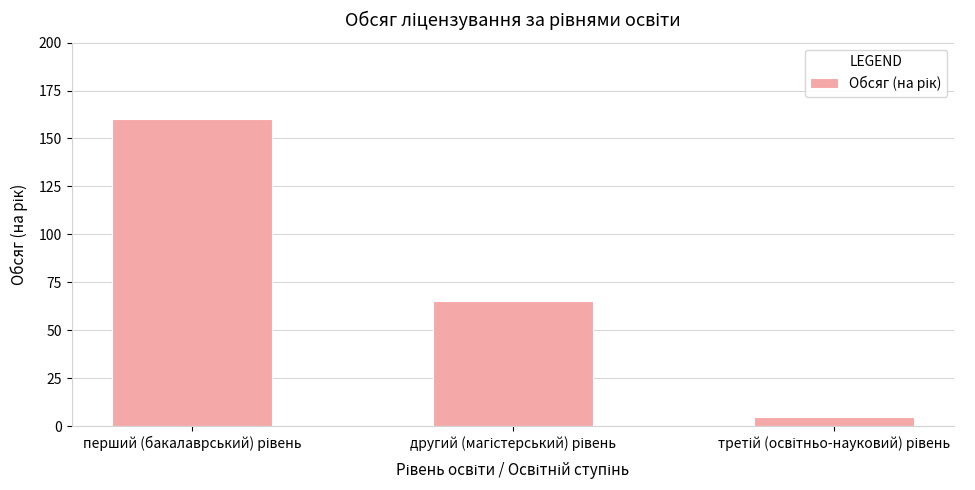

How many bars are there in total?

3